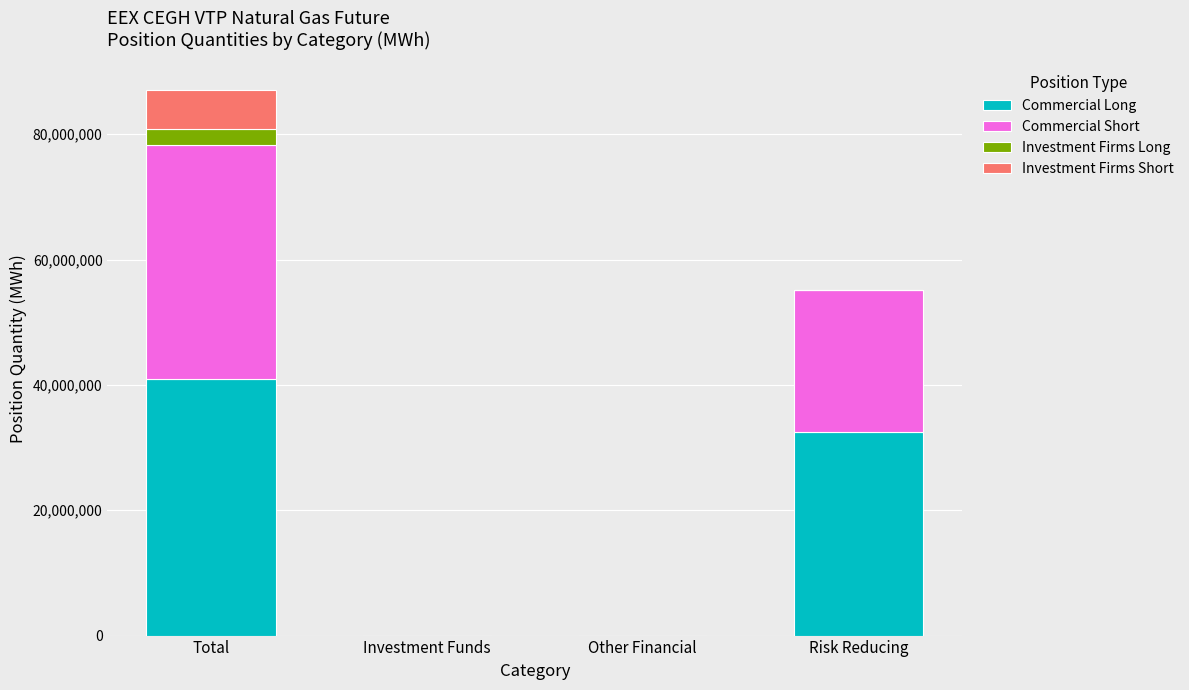

Where is Commercial Long nearest to the value 20505642?

Risk Reducing